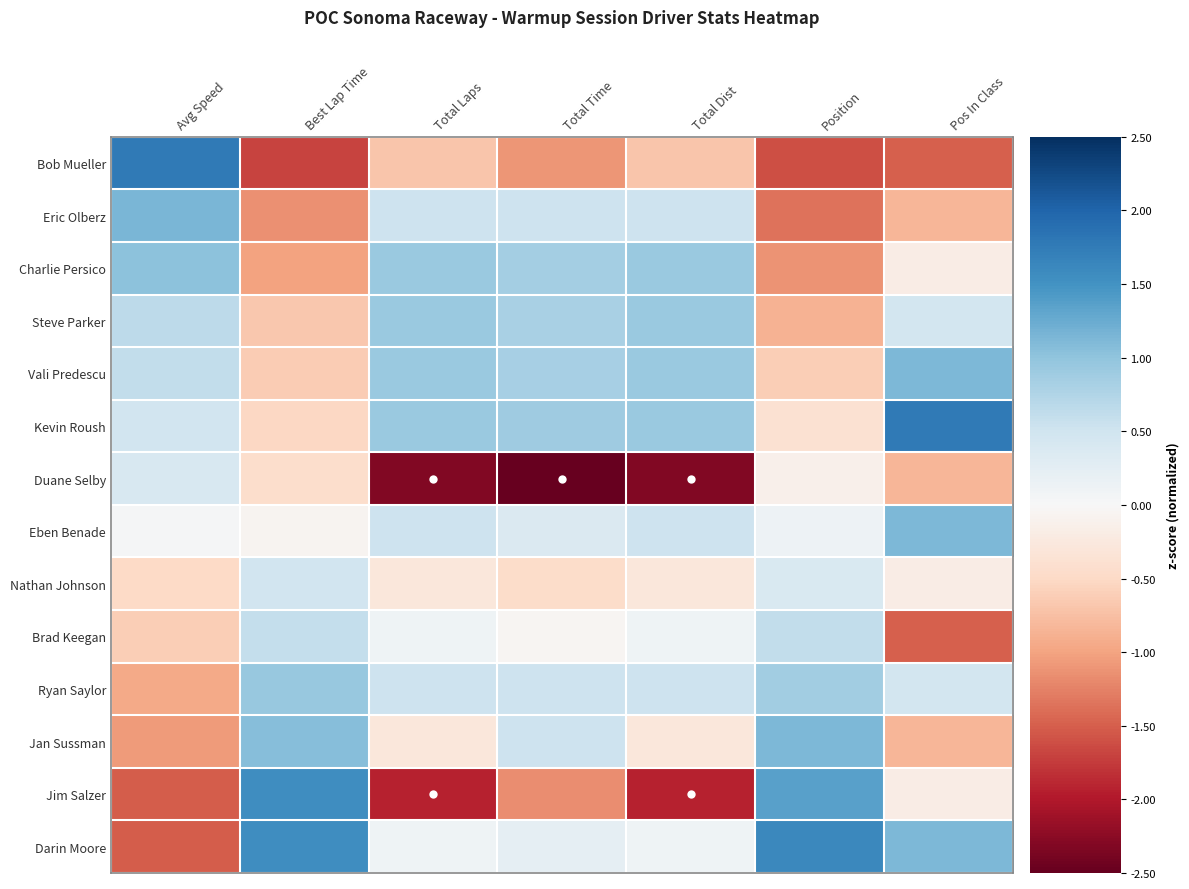

At which category is the sum across all series the highest?

Total Time